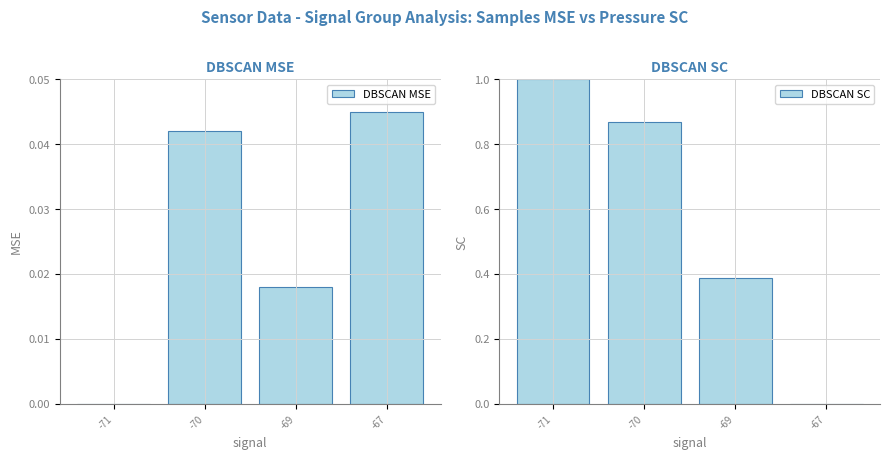

What is the difference between the maximum and minimum values in the DBSCAN SC series?

1.0